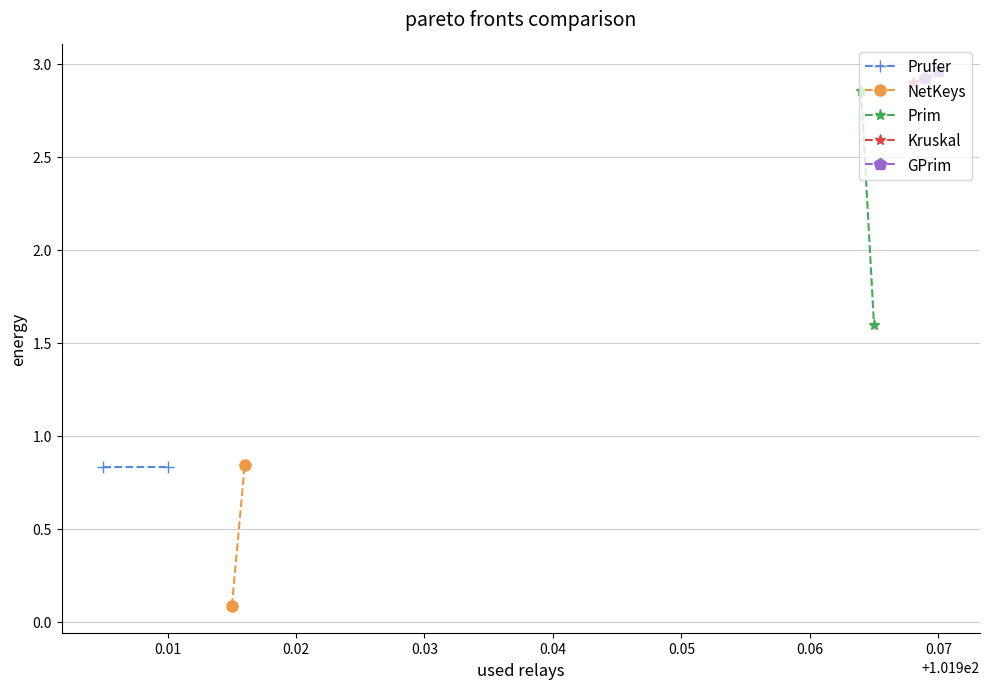

List the series in order of their peak value, highest first.

GPrim, Kruskal, Prim, NetKeys, Prufer